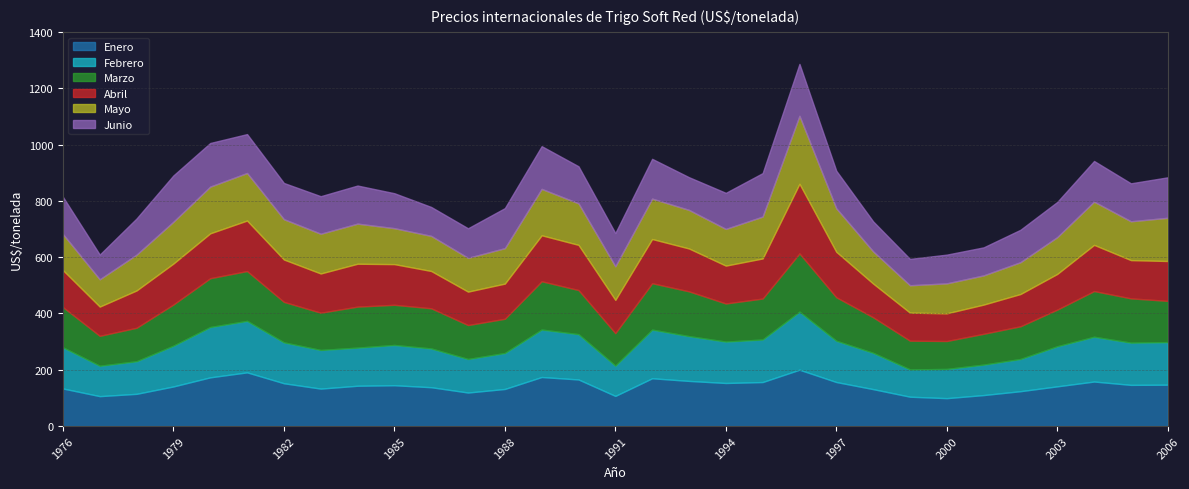

What is the highest value of the Febrero series?

206.3